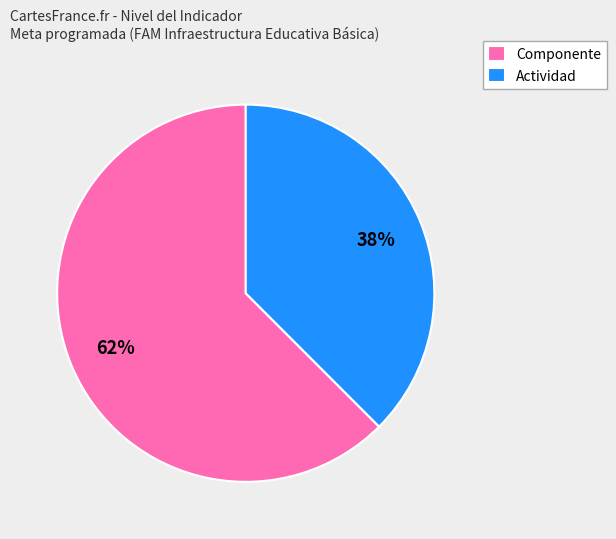

Rank the categories by value from lowest to highest.

Actividad, Componente